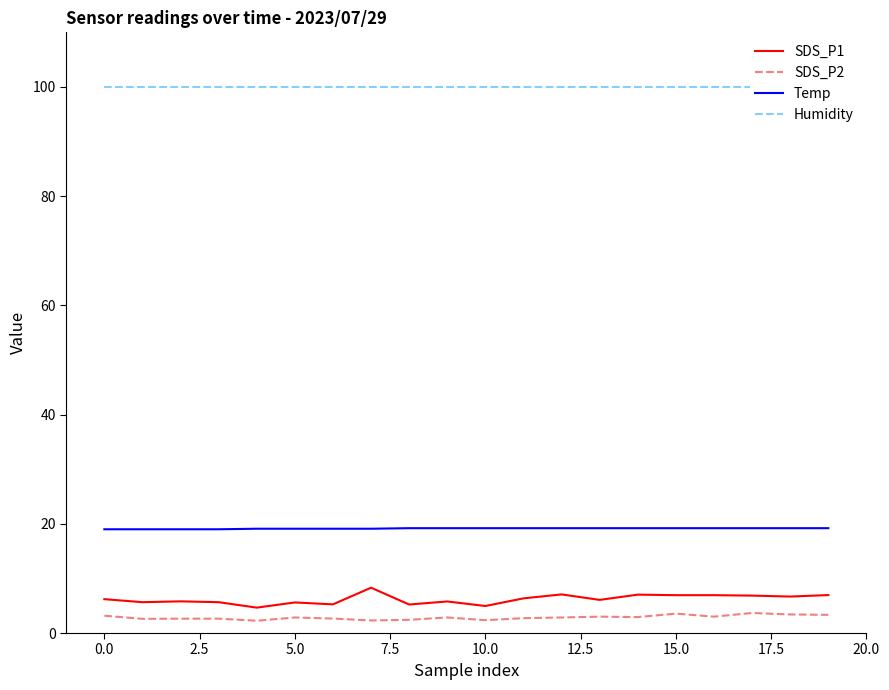

Is it true that Temp equals 11.8 at 0.0?

False